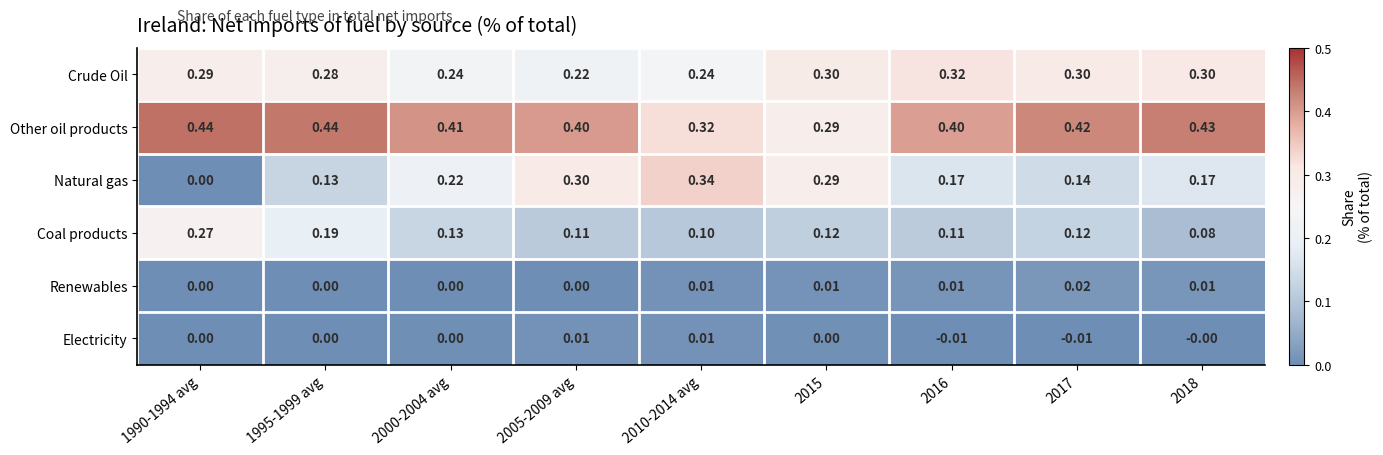

Which series has the largest total across all categories?

Other oil products